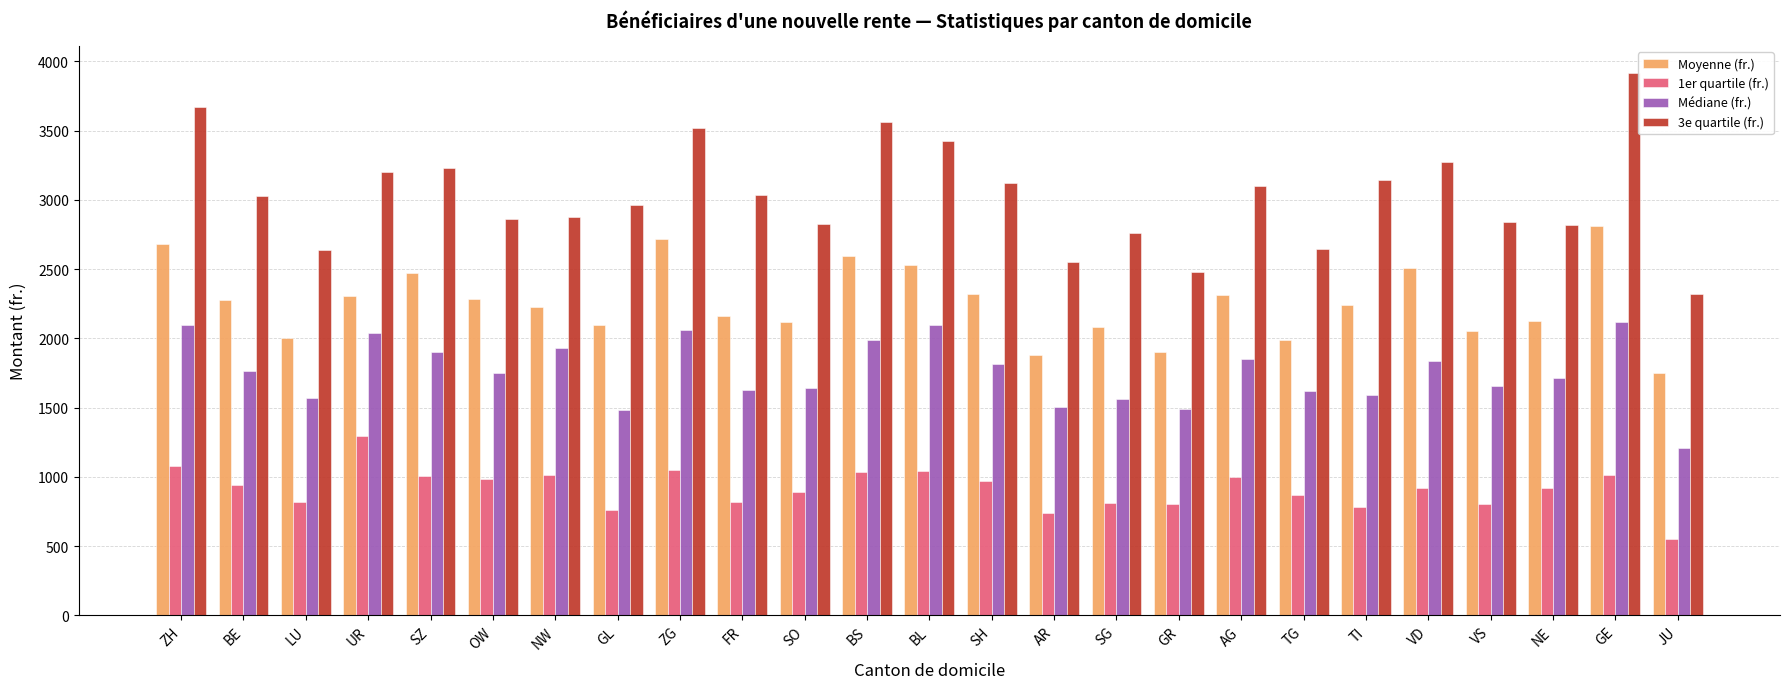

At LU, list the series in order from largest to smallest.

3e quartile (fr.), Moyenne (fr.), Médiane (fr.), 1er quartile (fr.)